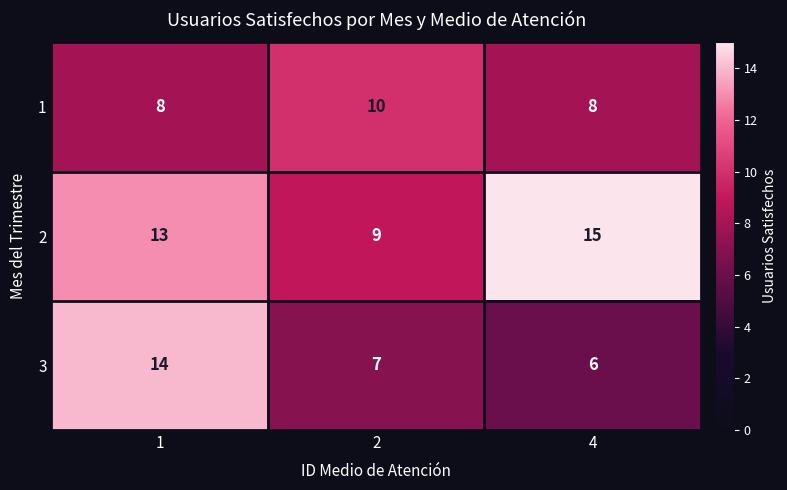

What is the approximate value of 2 at 2?

9